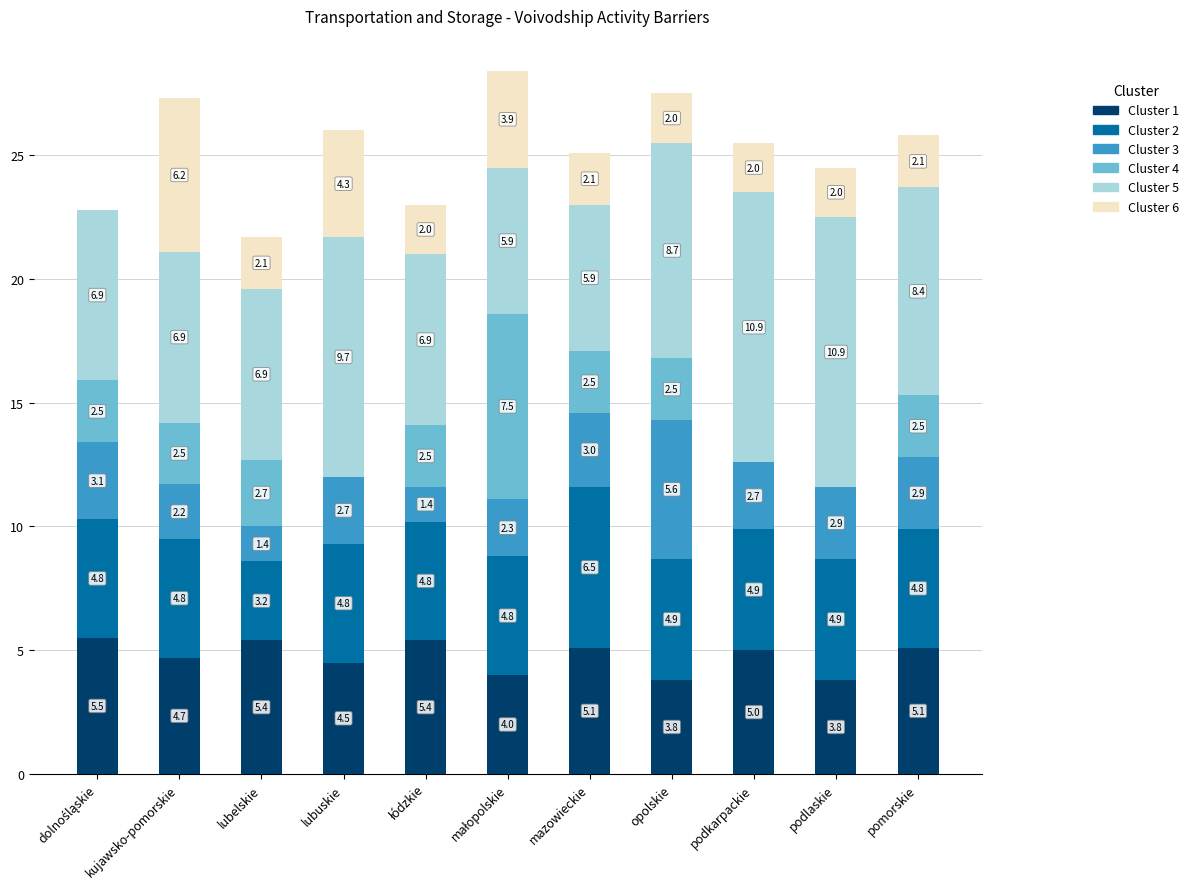

What is the total value across all series at mazowieckie?

25.1